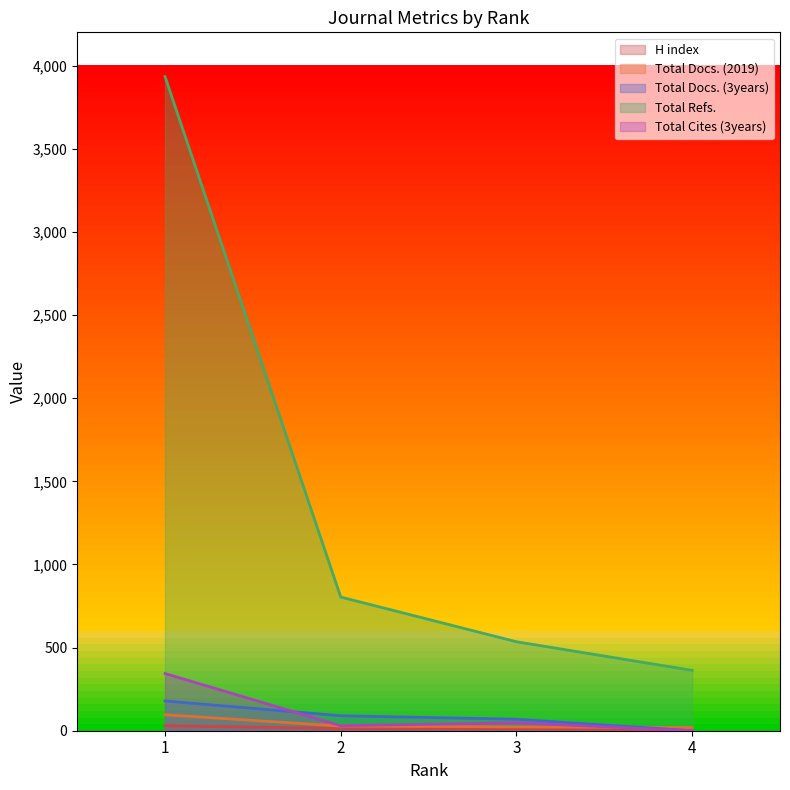

Does the chart display data point markers on the line(s)?

No